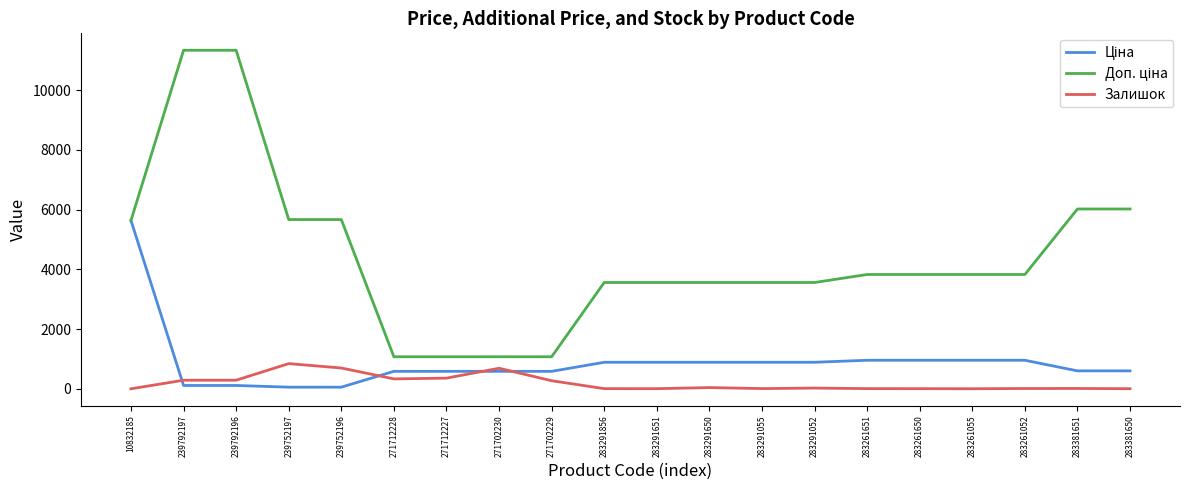

The value of Залишок at 271702230 is 690.0. True or false?

True